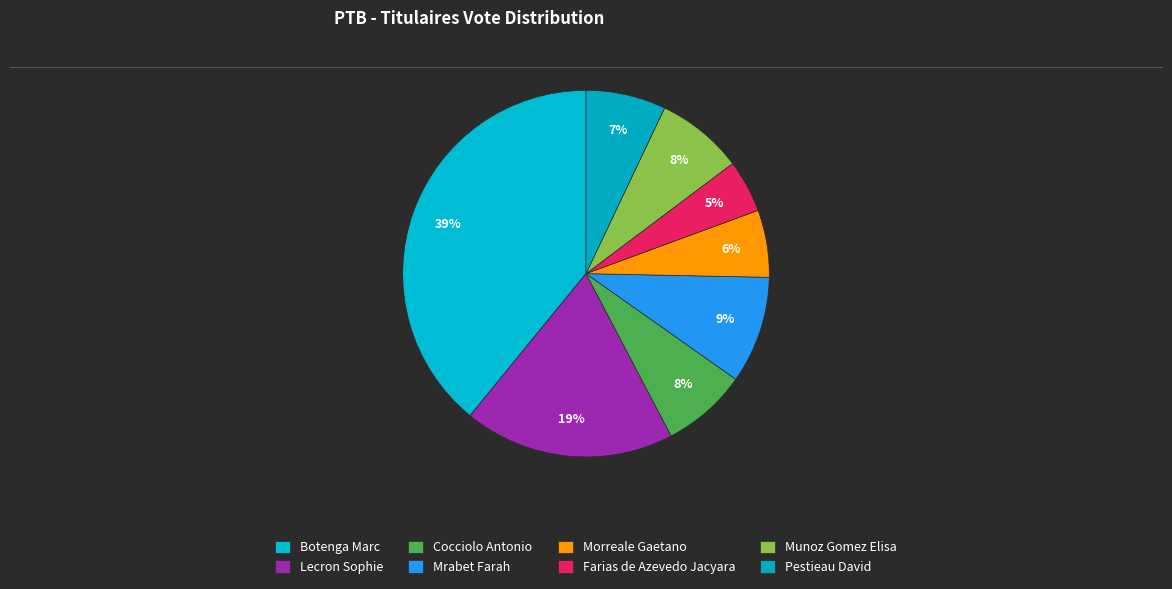

Rank the categories by value from highest to lowest.

Botenga Marc, Lecron Sophie, Mrabet Farah, Munoz Gomez Elisa, Cocciolo Antonio, Pestieau David, Morreale Gaetano, Farias de Azevedo Jacyara